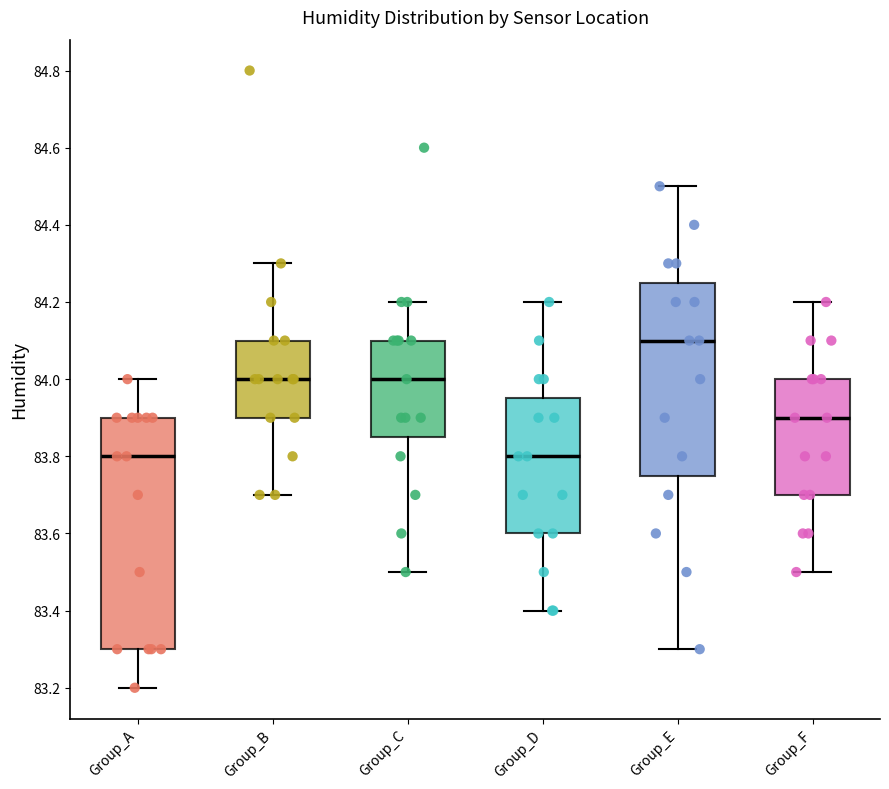

Where is the upper edge of the box for Group_A on the y-axis? The values are not printed on the chart, so give them approximately, as read against the axis.

83.90